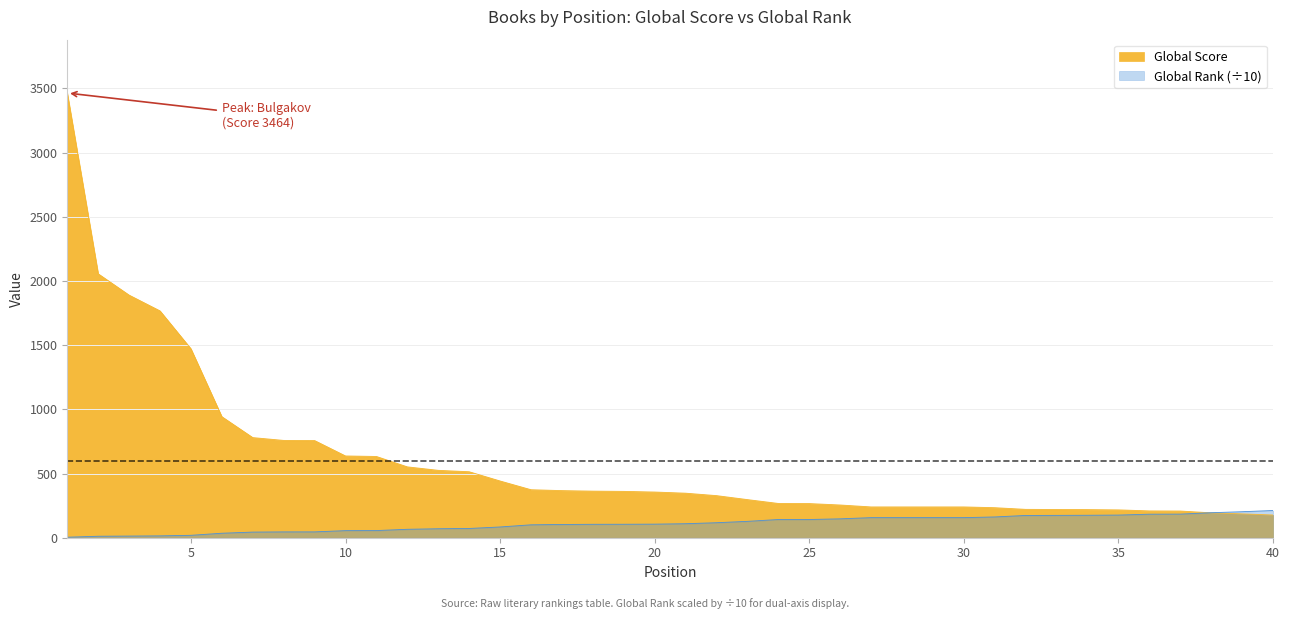

How many times do Global Rank and Global Score cross each other?

1